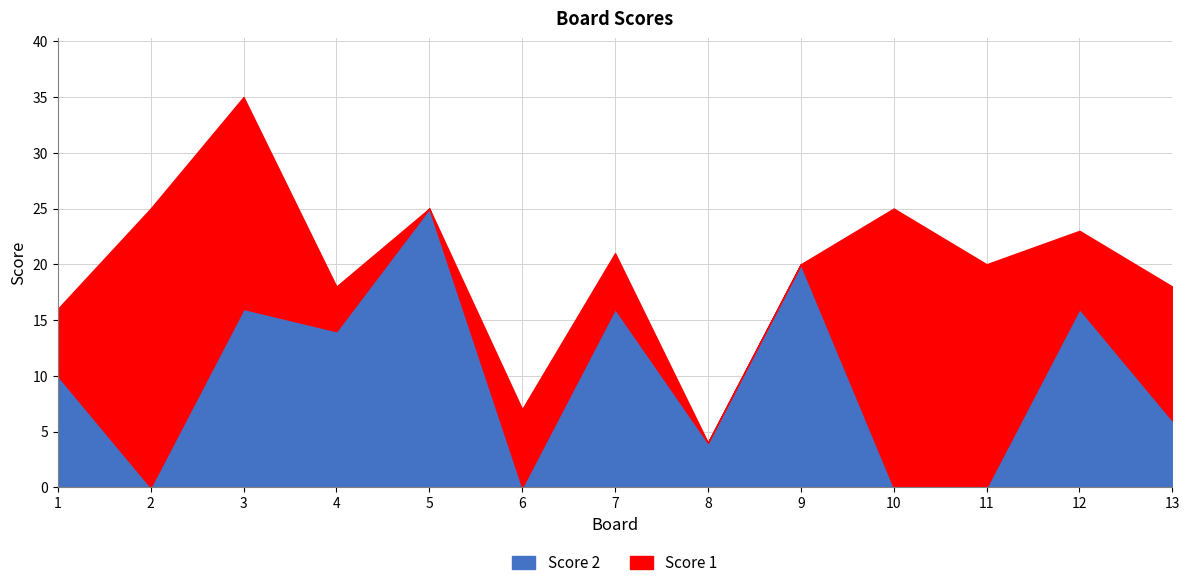

The Score 2 series shows 2 at 8. True or false?

False